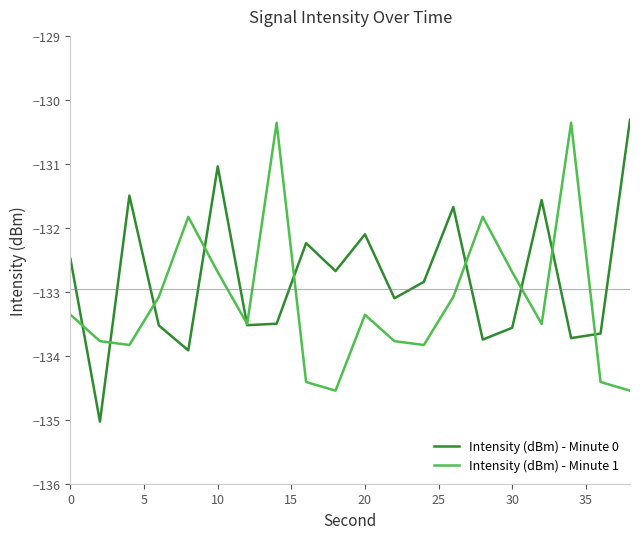

List the series in order of their overall mean, highest first.

Intensity (dBm) - Minute 0, Intensity (dBm) - Minute 1